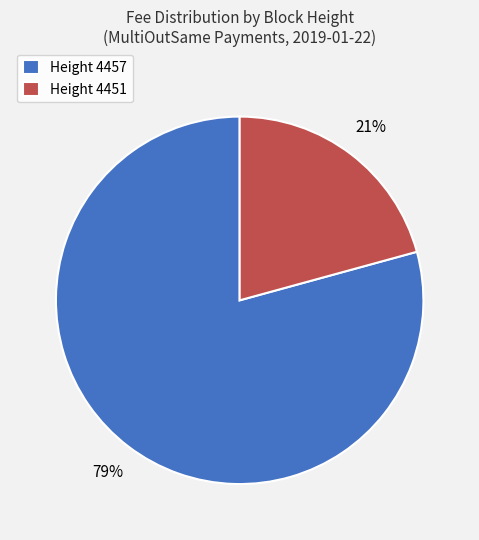

How many segments does this pie chart have?

2